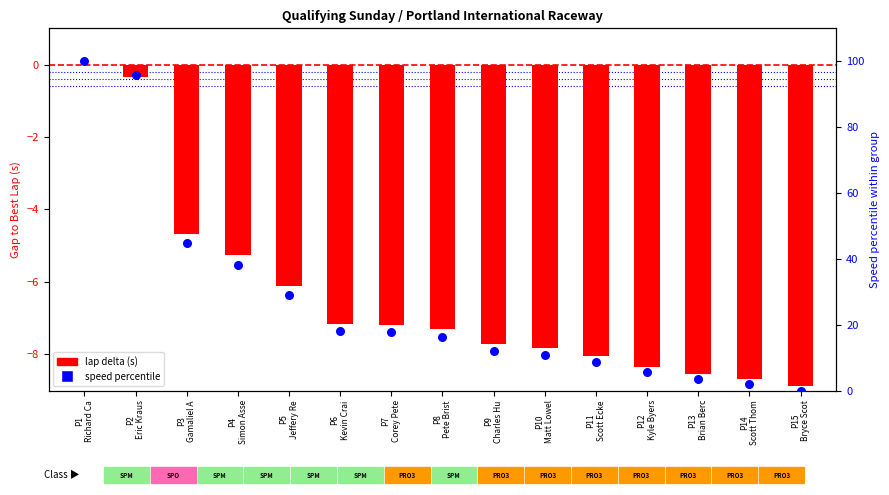

Is the value of speed percentile at P14
Scott Thom greater than the value of lap delta (s) at P8
Pete Brist?

Yes